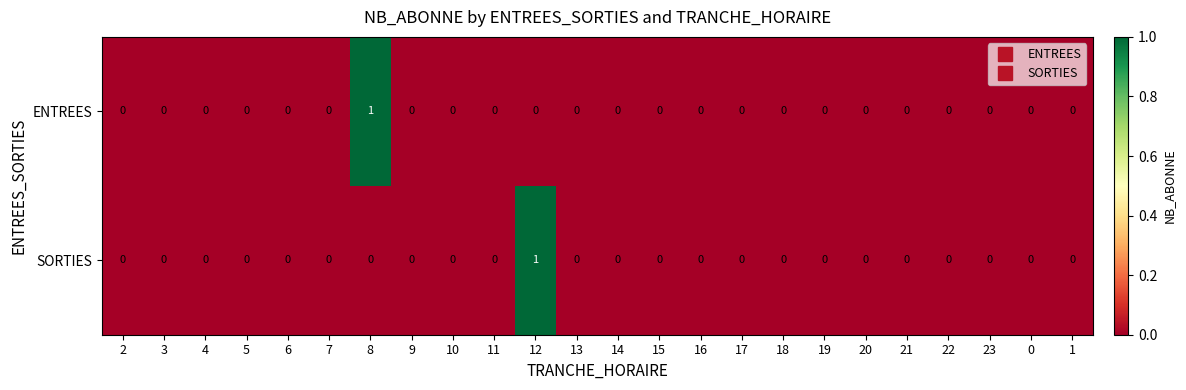

At which label does SORTIES reach its peak?

12